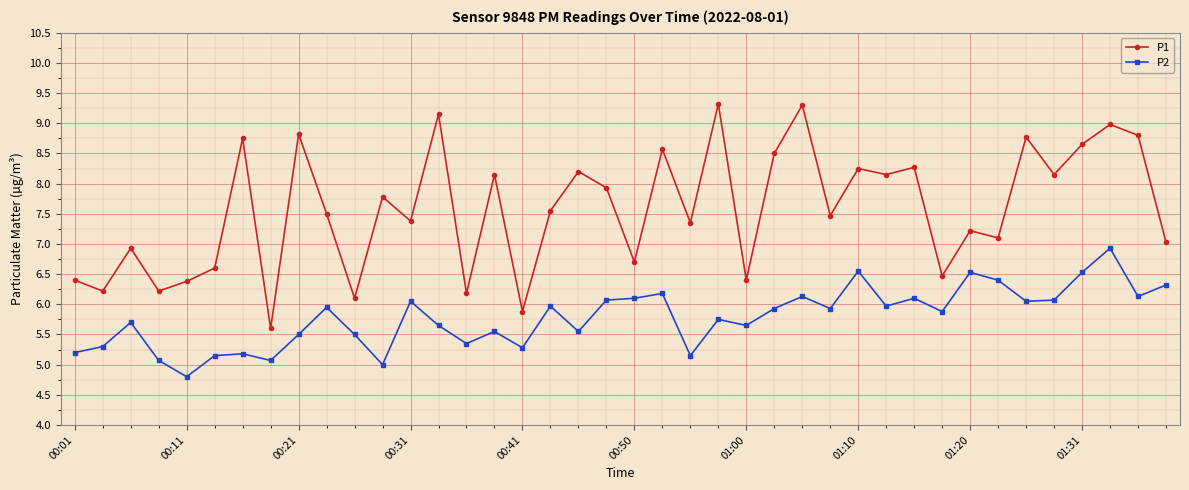

Which series has the largest total across all categories?

P1